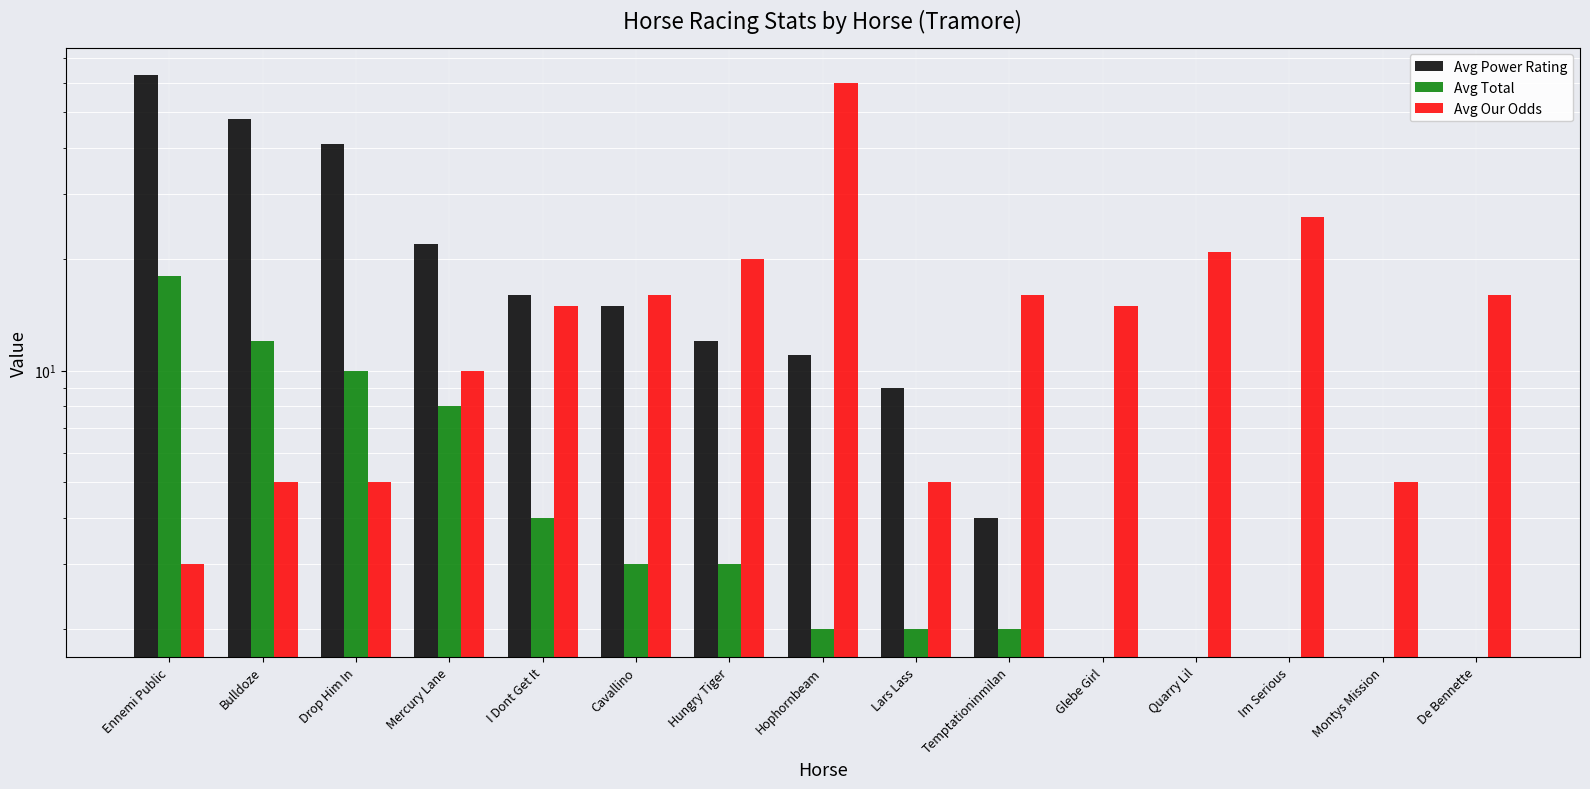

Which label corresponds to the smallest value in the chart?

Glebe Girl